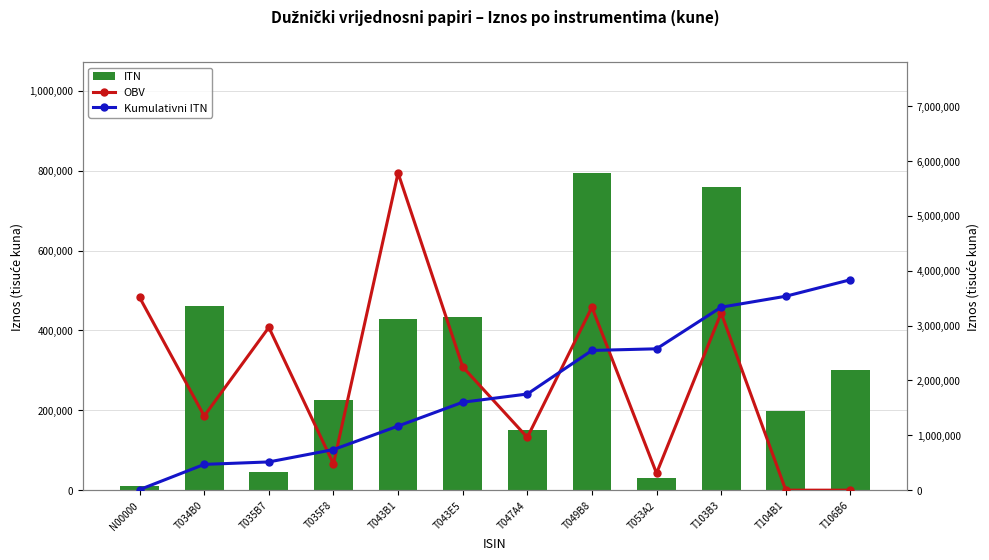

What is the label of the 6th bar from the right?

T047A4